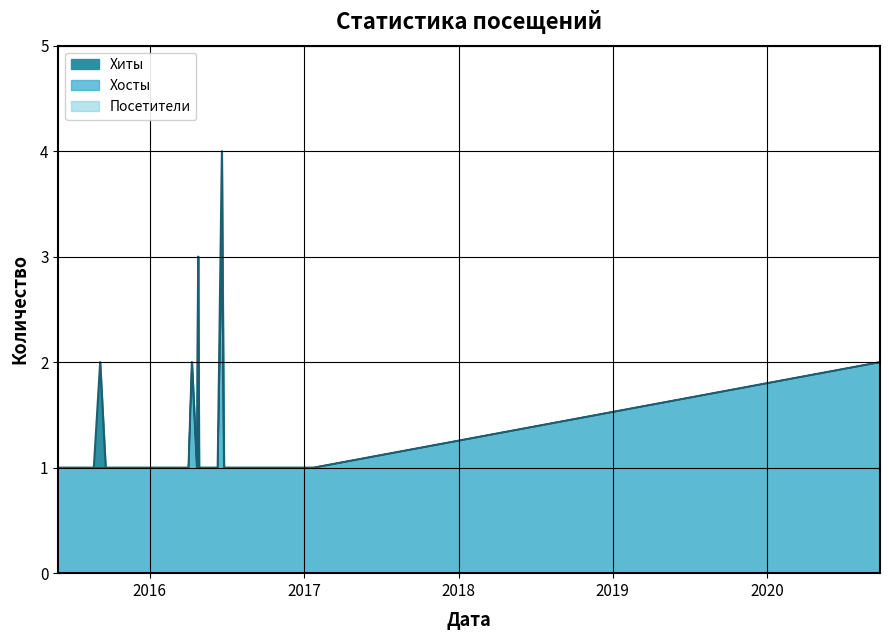

How many Посетители values are between 1 and 2?

38